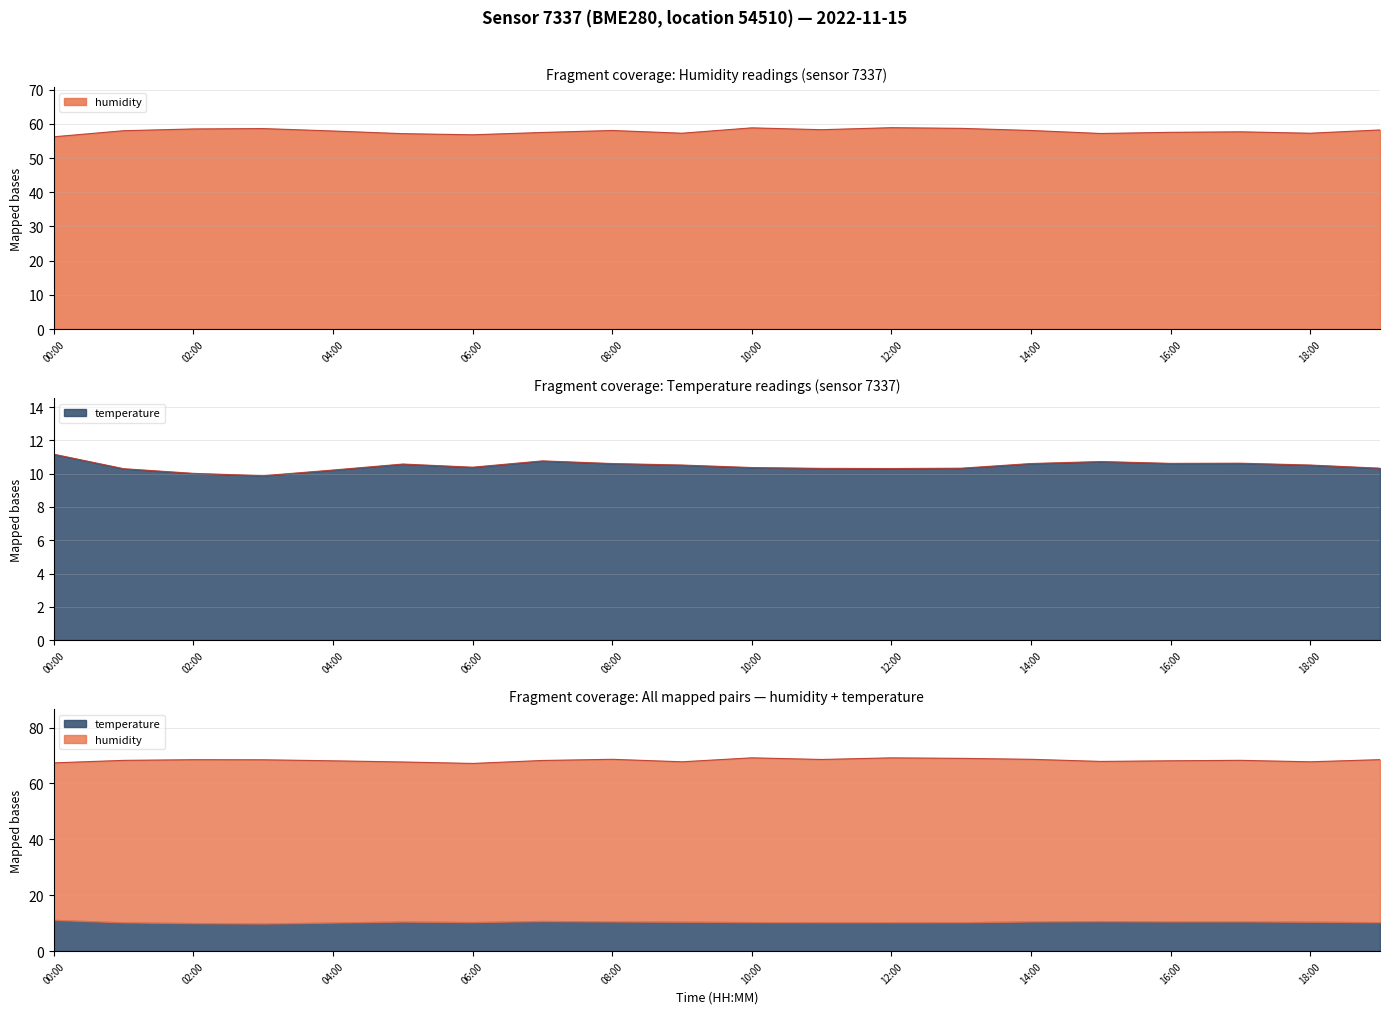

What is the label of the 20th point from the left?

19:00